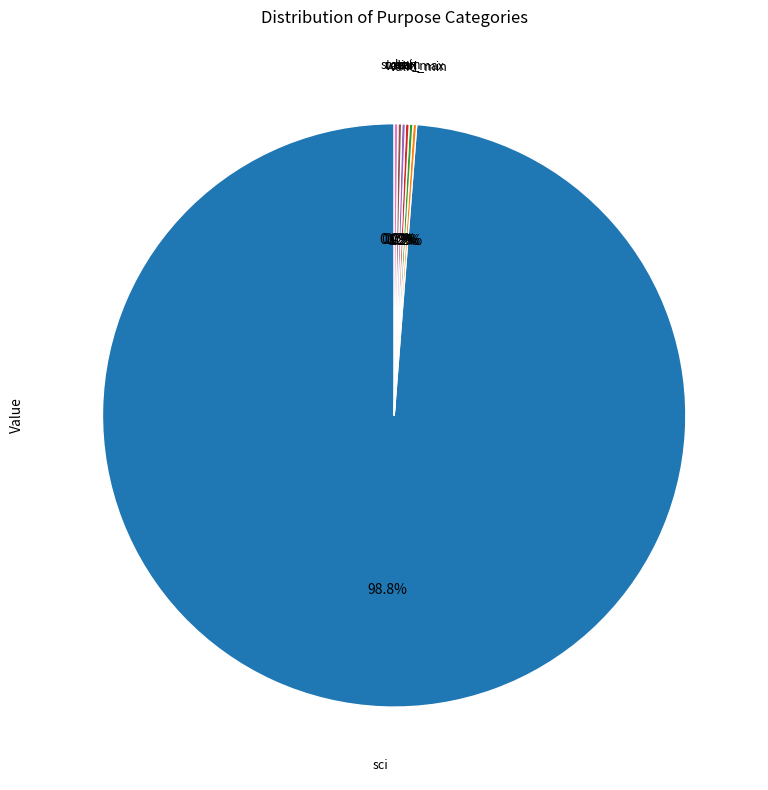

Is there a majority slice in this chart?

Yes